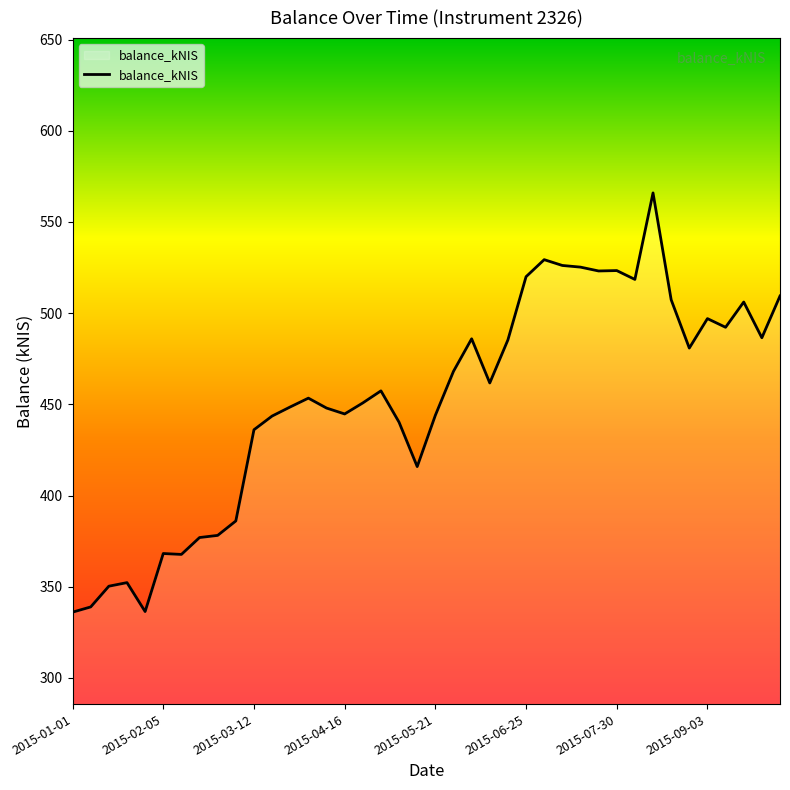

What is the greatest value displayed?

565.9